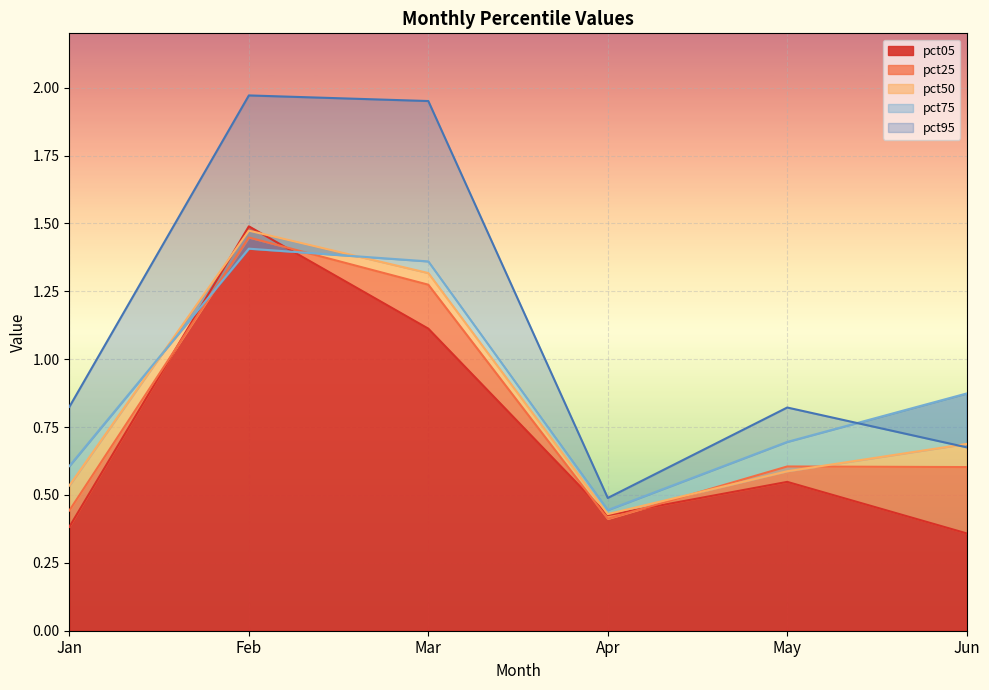

Reading left to right, transcribe all the data shown in this chart.

pct05: 0.4	1.5	1.1	0.4	0.5	0.4
pct25: 0.4	1.4	1.3	0.4	0.6	0.6
pct50: 0.5	1.5	1.3	0.4	0.6	0.7
pct75: 0.6	1.4	1.4	0.4	0.7	0.9
pct95: 0.8	2.0	2.0	0.5	0.8	0.7